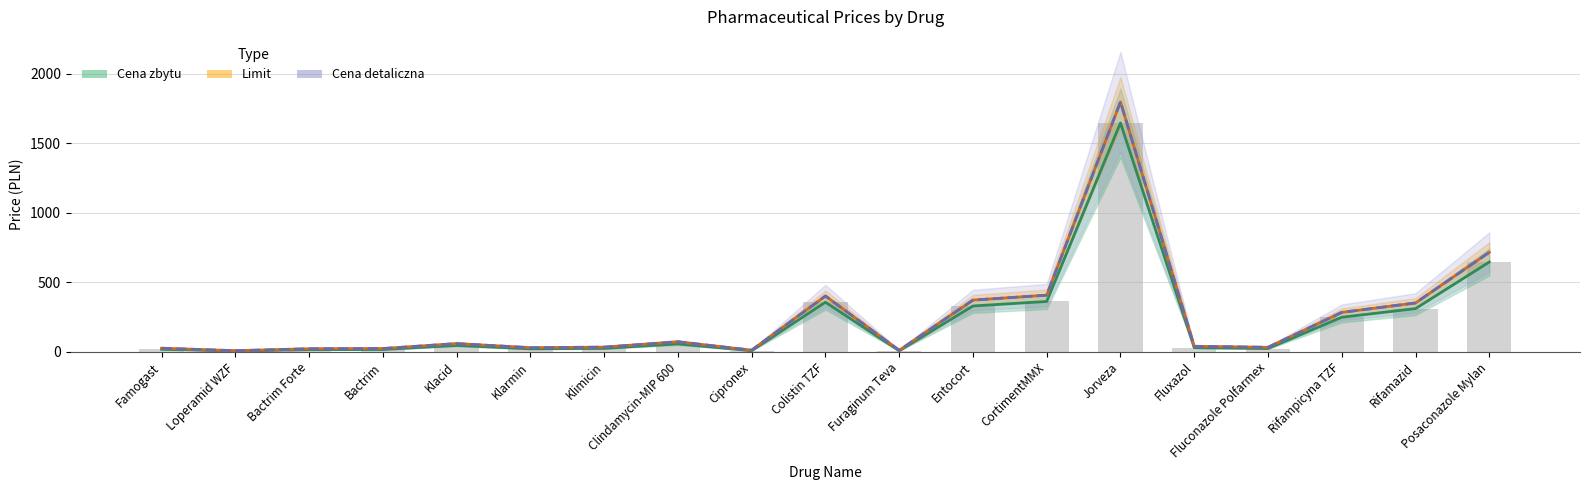

What is the label of the 10th bar from the right?

Colistin TZF